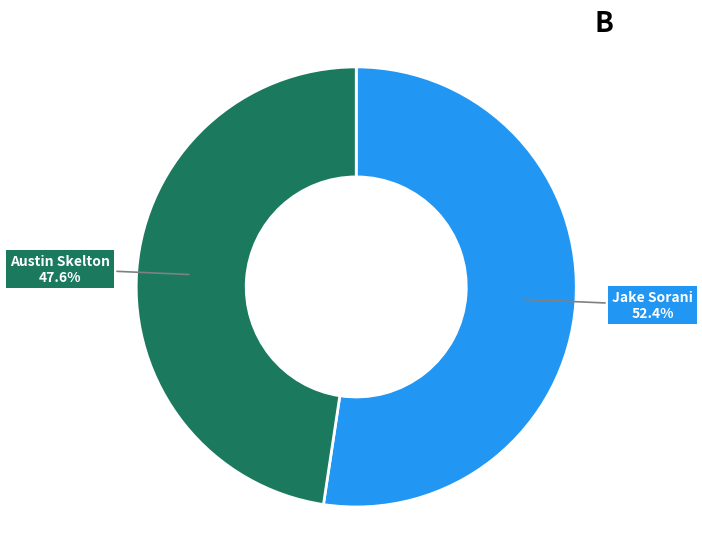

Is there a majority slice in this chart?

Yes